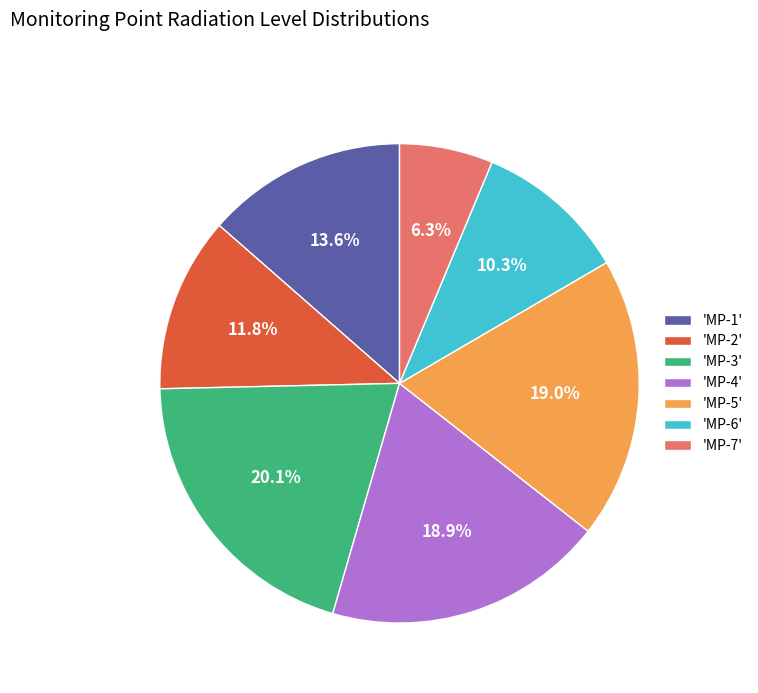

Which has a higher value, 'MP-2' or 'MP-5'?

'MP-5'